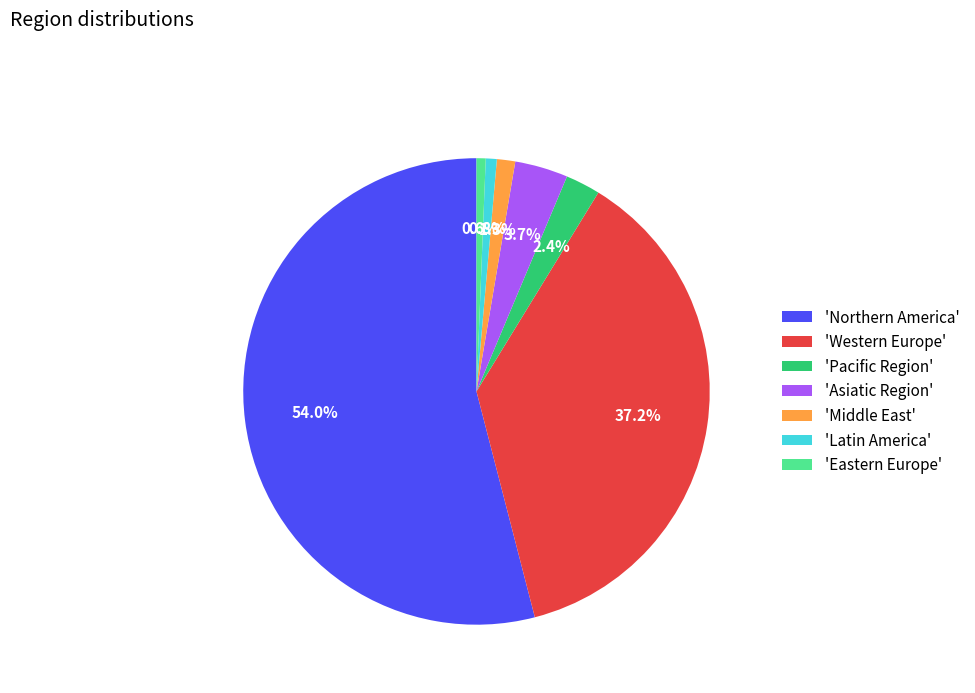

Which has a higher value, 'Eastern Europe' or 'Northern America'?

'Northern America'